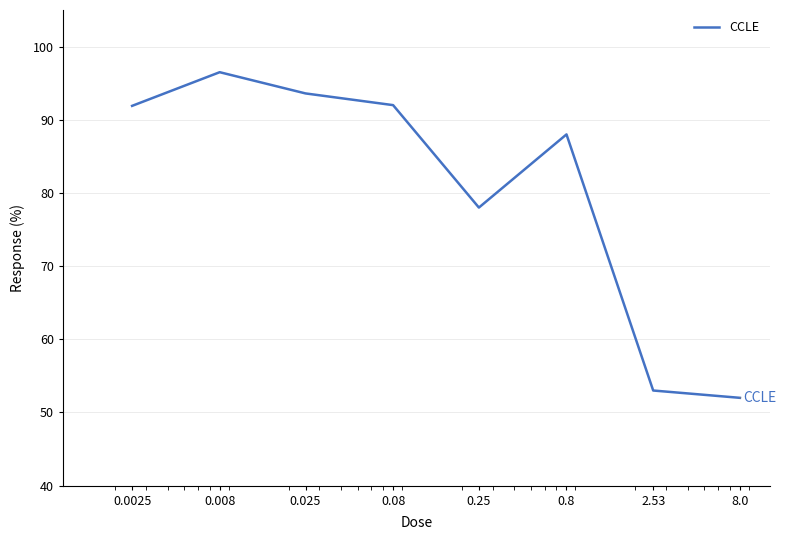

What is the difference between the maximum and minimum values?

44.5